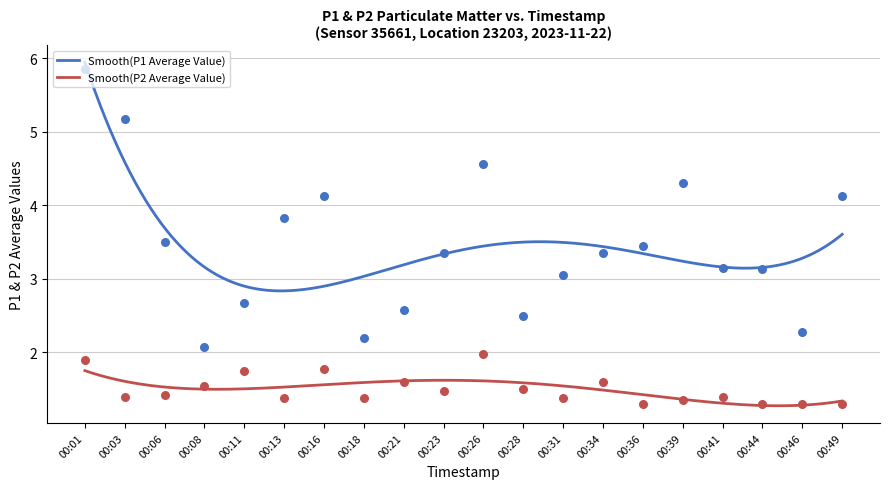

What are all the series names shown in the legend?

P1, P2